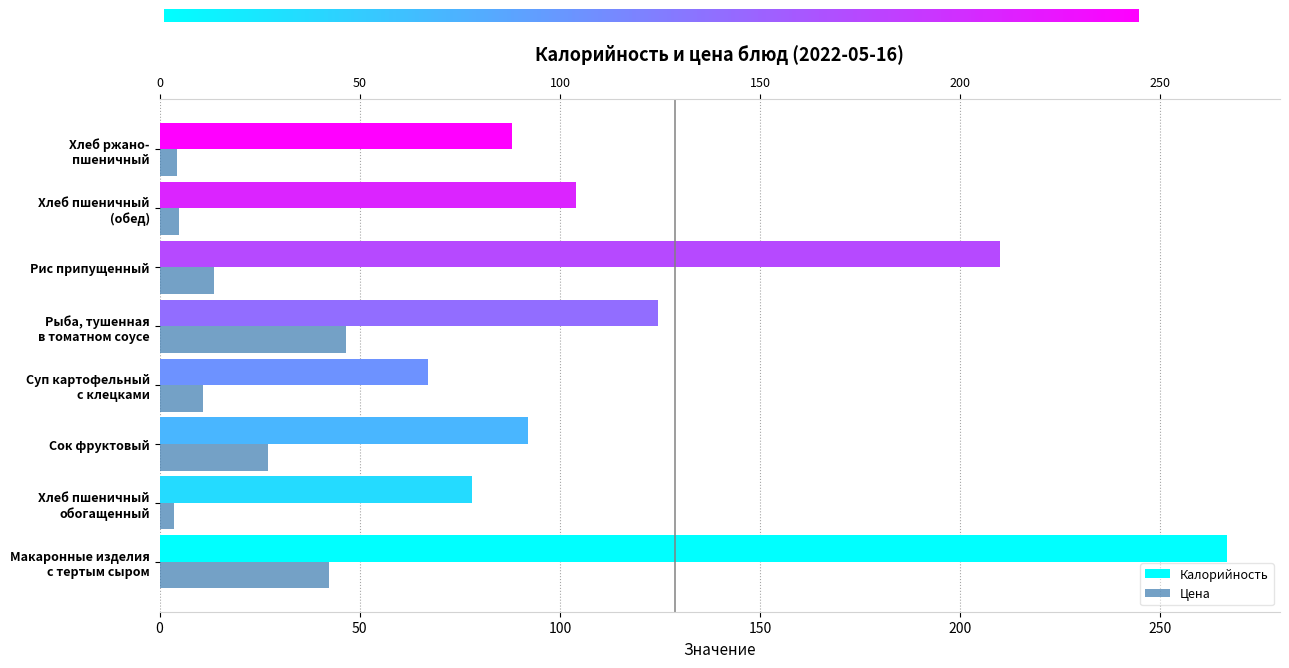

Reading left to right, extract all data points from this chart.

Калорийность: 266.5	78.0	92.0	67.0	124.6	209.9	104.0	88.0
Цена: 42.2	3.7	27.0	10.9	46.6	13.6	4.9	4.3